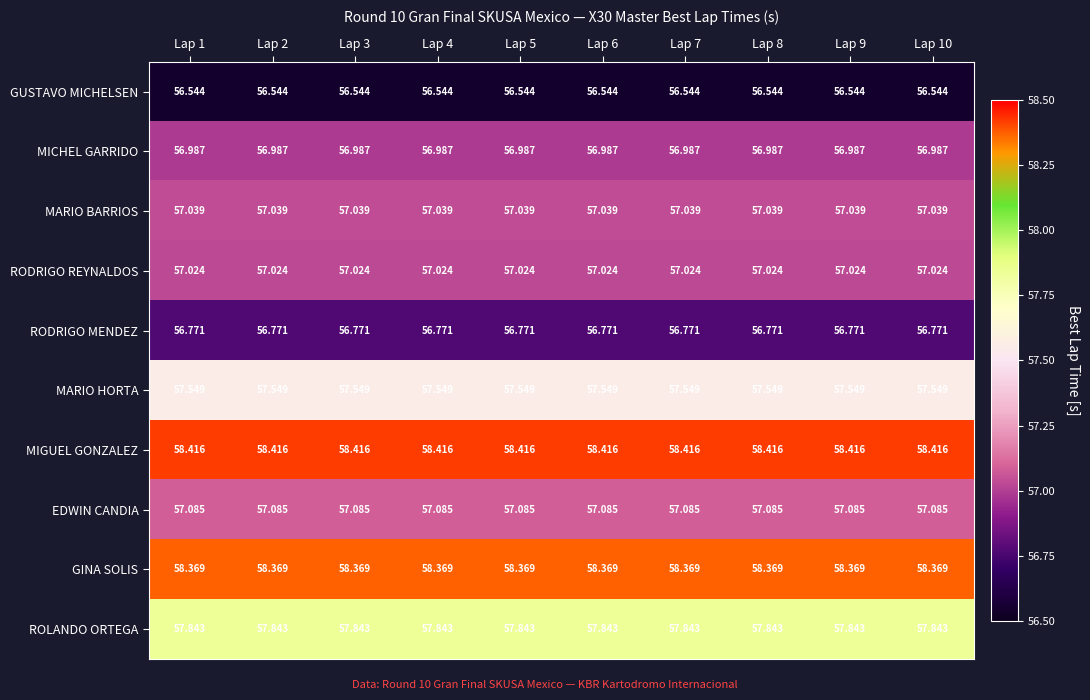

What is the difference between the highest and lowest values at Lap 8?

1.9